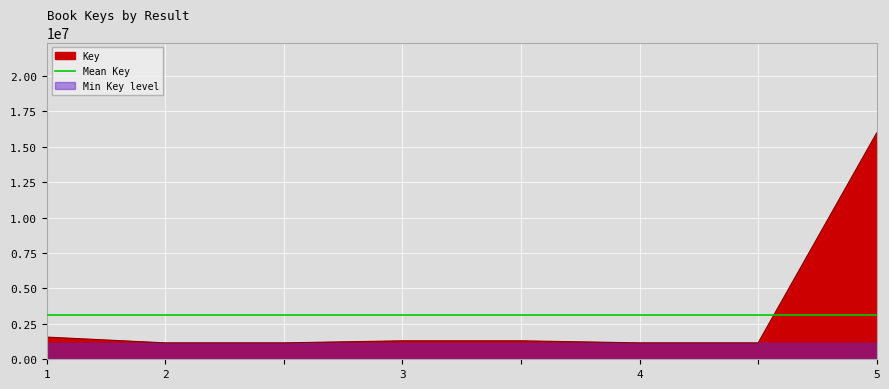

What is the average value?

3096895